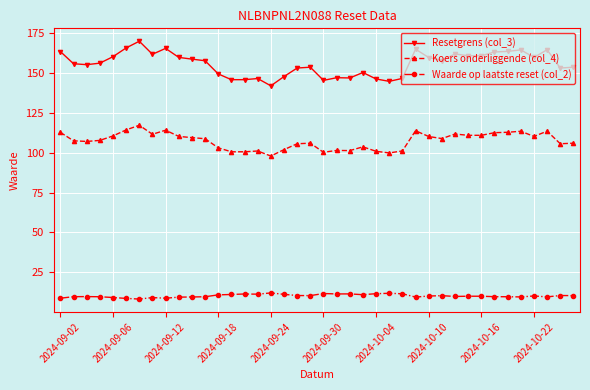

What is the greatest value displayed?

170.0